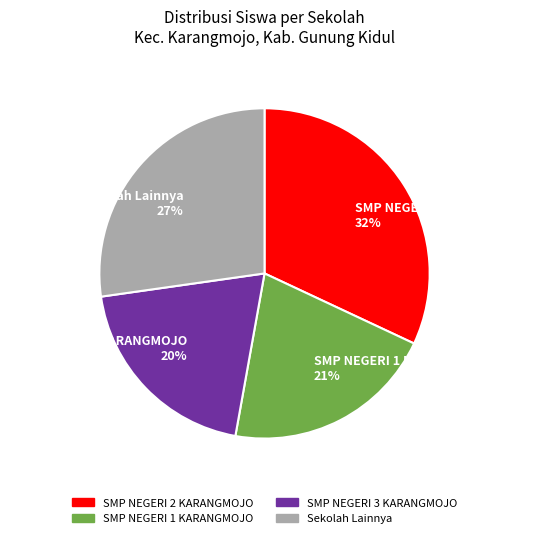

What is the ratio of the value at Sekolah Lainnya 27% to the value at SMP NEGERI 1 KARANGMOJO 21%?

1.3